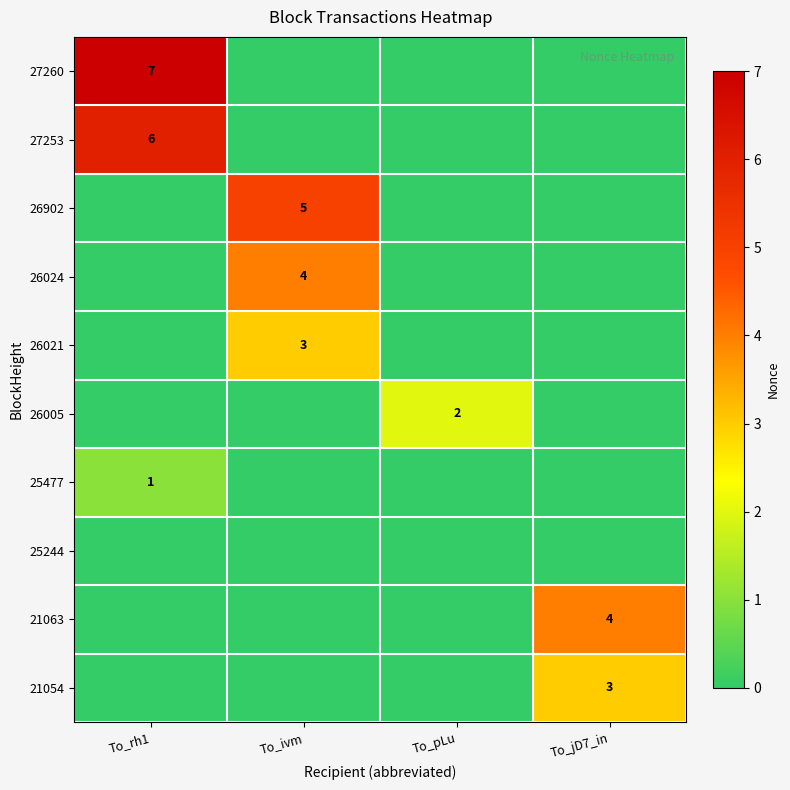

At which category is the sum across all series the highest?

To_rh1